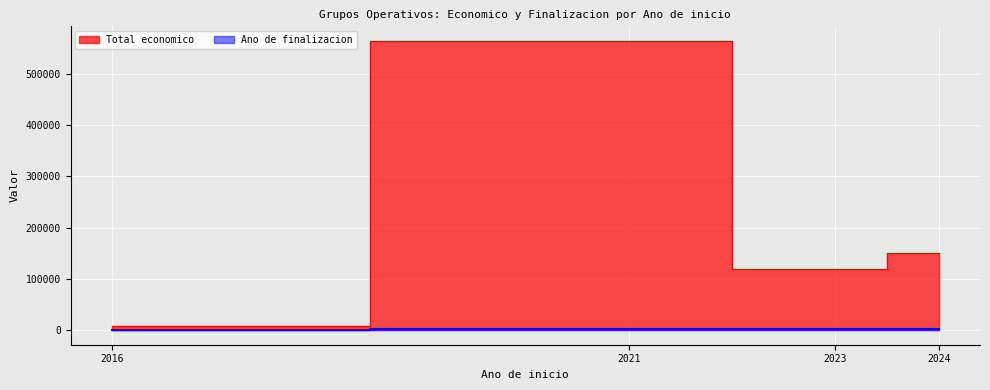

Between 2016 and 2021, which series saw the biggest shift?

Total economico